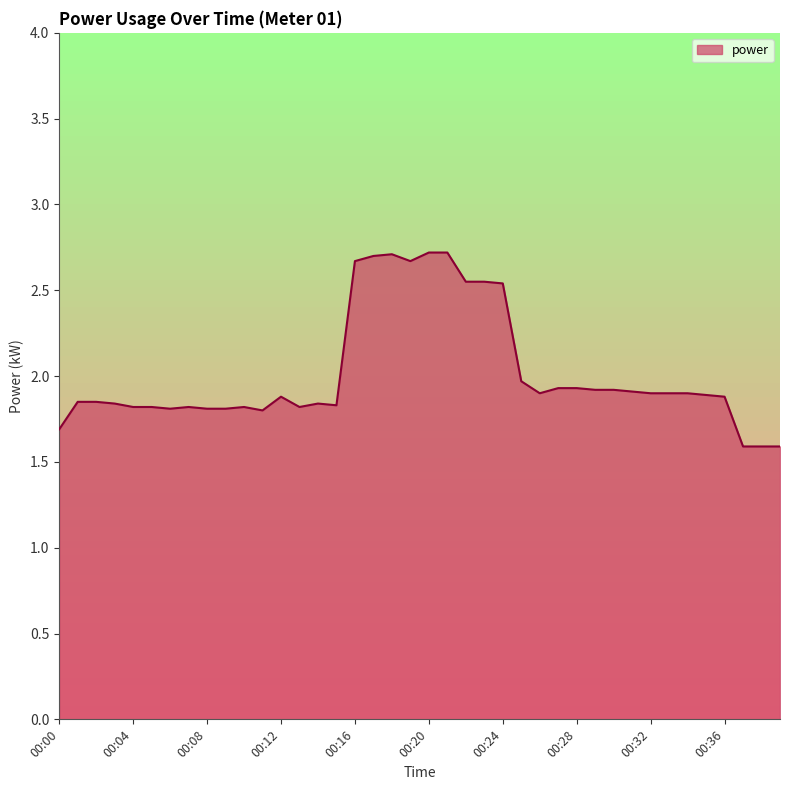

What is the difference between the maximum and minimum values?

1.1